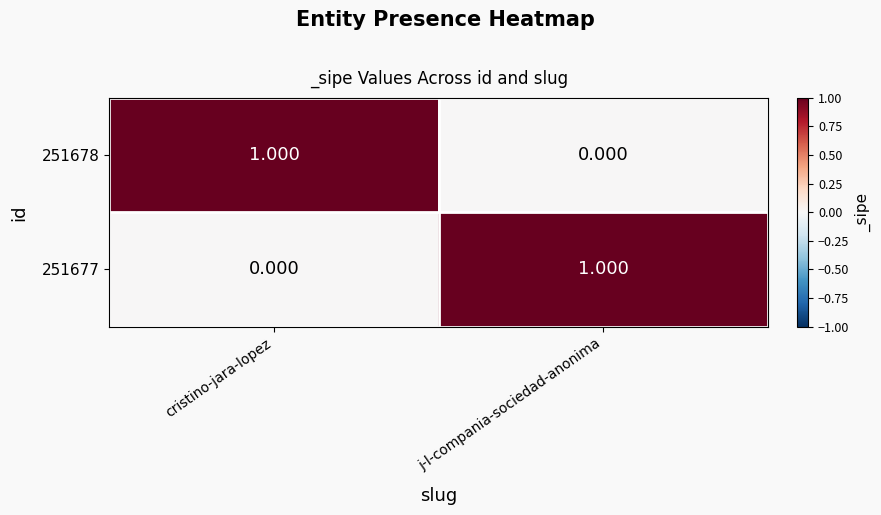

At which label does 251677 reach its peak?

j-l-compania-sociedad-anonima